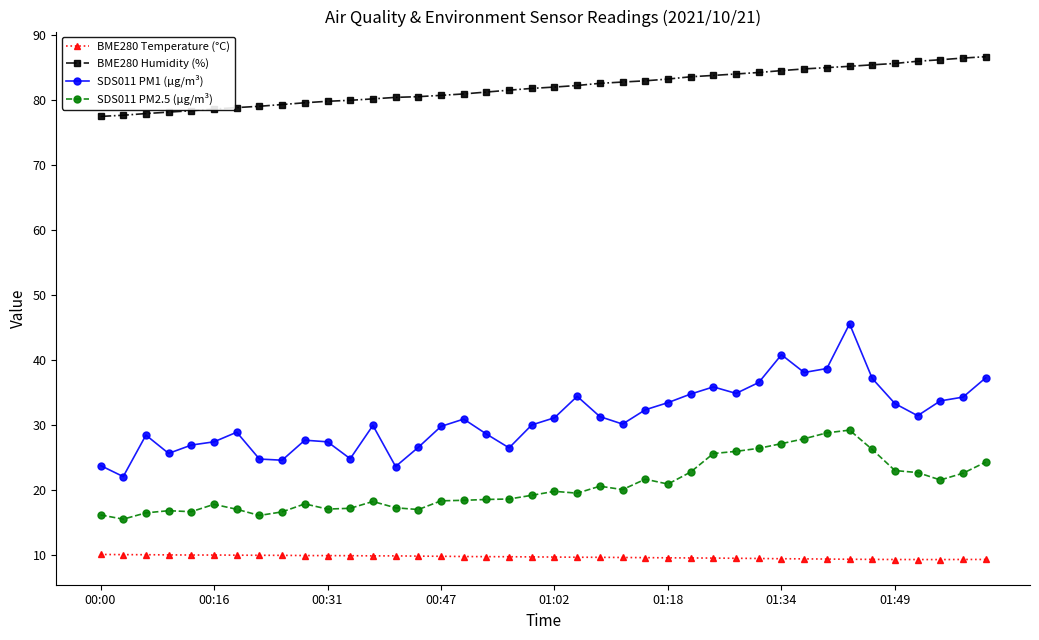

What is the value of the SDS011 PM2.5 (µg/m³) point at the 40th from the left?

24.2